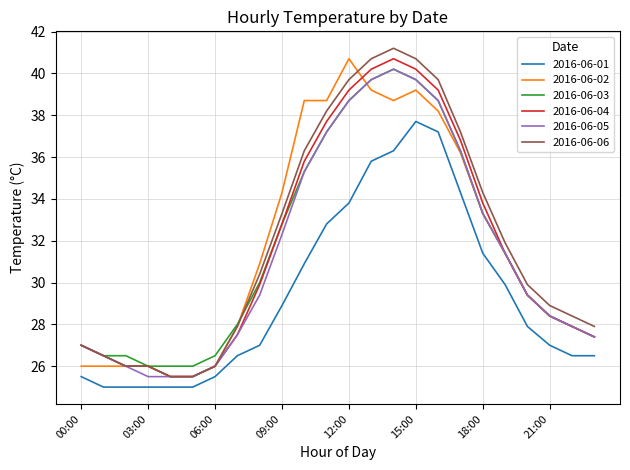

What is the maximum value for 2016-06-01?

37.7